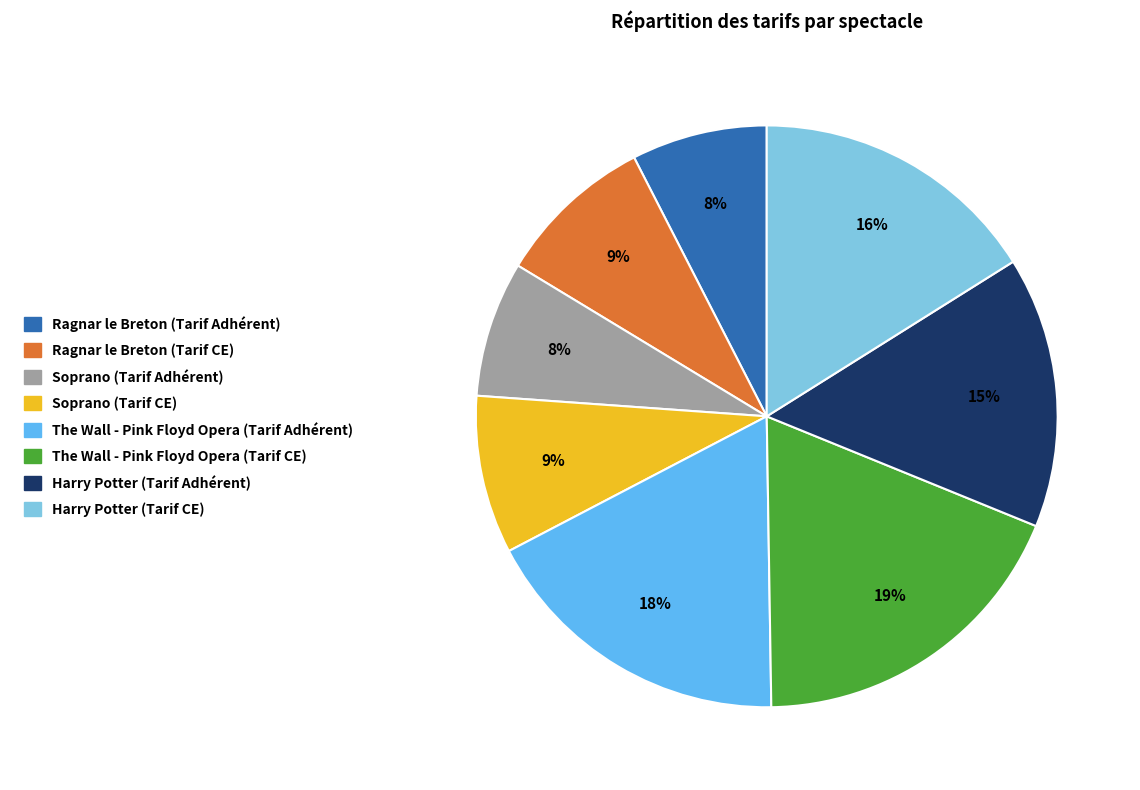

Does The Wall - Pink Floyd Opera (Tarif CE) account for over 50% of the chart?

No